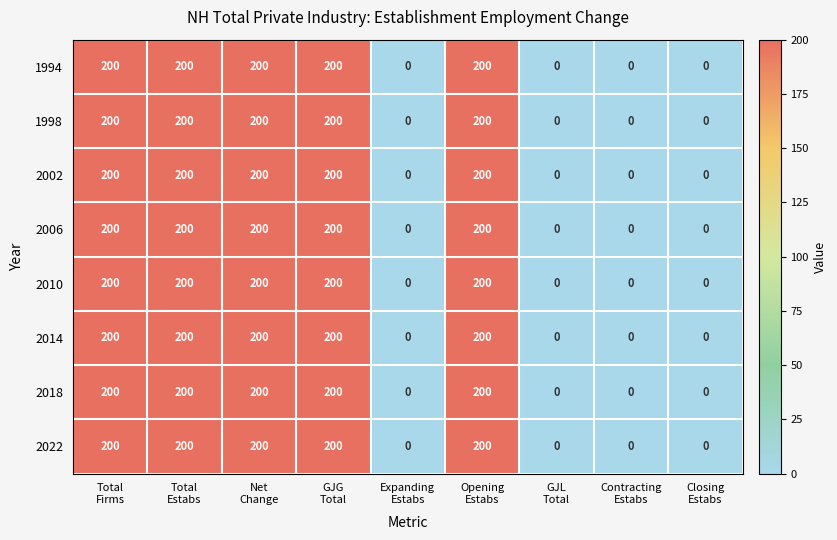

What is the maximum value for 2002?

200